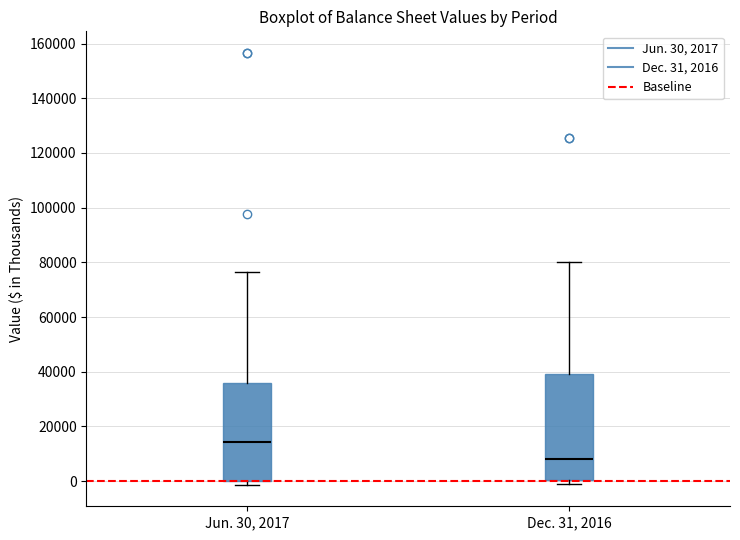

Reading left to right, transcribe this box plot: for each box, give where its median line is, the range the box spans, and where its two whiskers end, as read against the y-axis. The values are not printed on the chart, so give them approximately, as read against the axis.

Jun. 30, 2017: median 14000, box 0 to 36000, whiskers -2000 to 76000
Dec. 31, 2016: median 8000, box 0 to 40000, whiskers -2000 to 80000